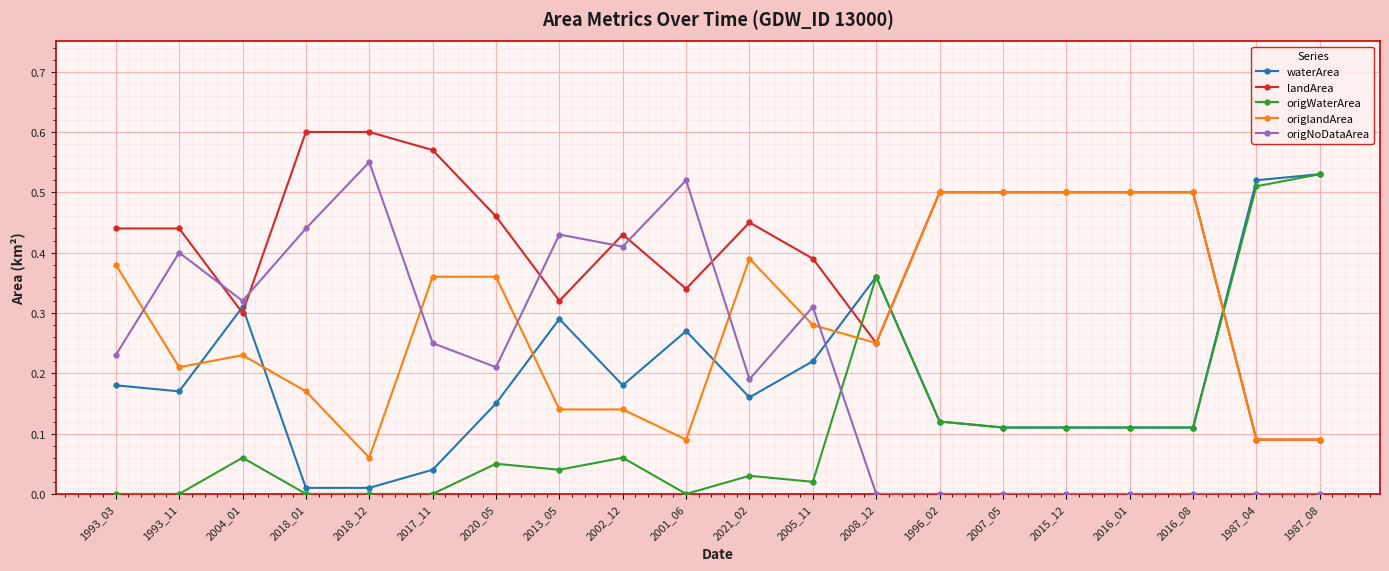

Count the origNoDataArea values in the range 0 to 1.

20